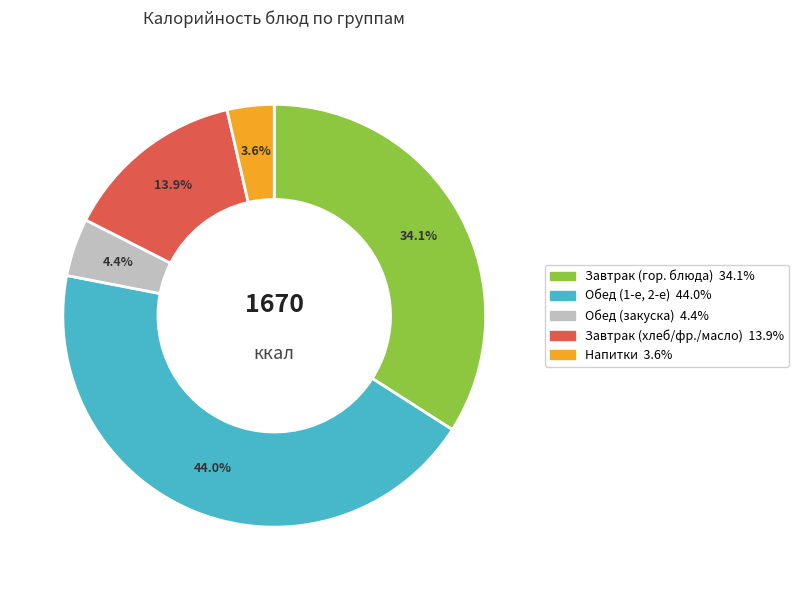

Does any single category account for the majority?

No